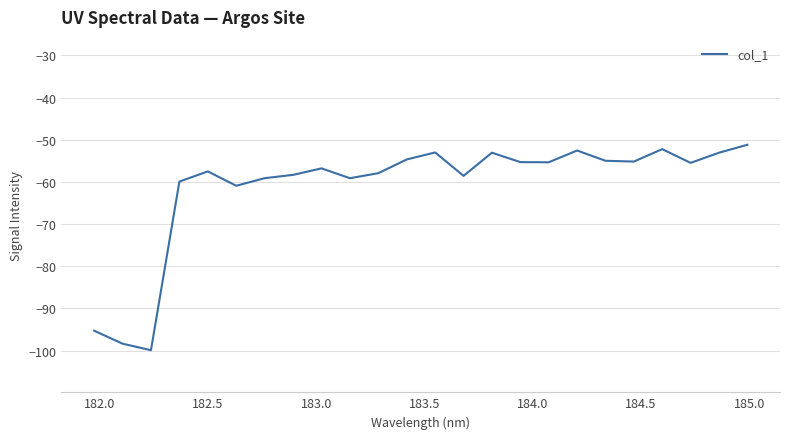

What is the difference between the maximum and minimum values?

48.7